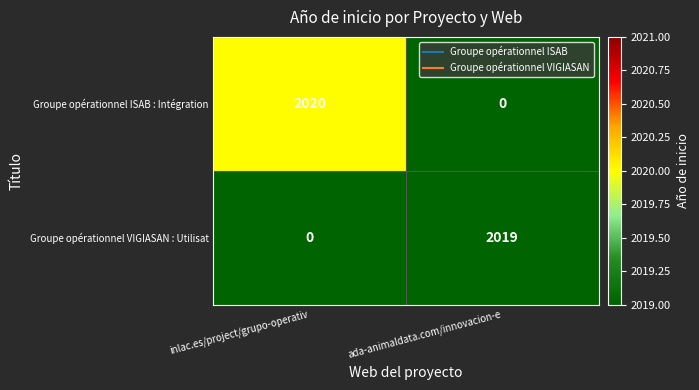

What is the maximum value shown in the chart?

2020